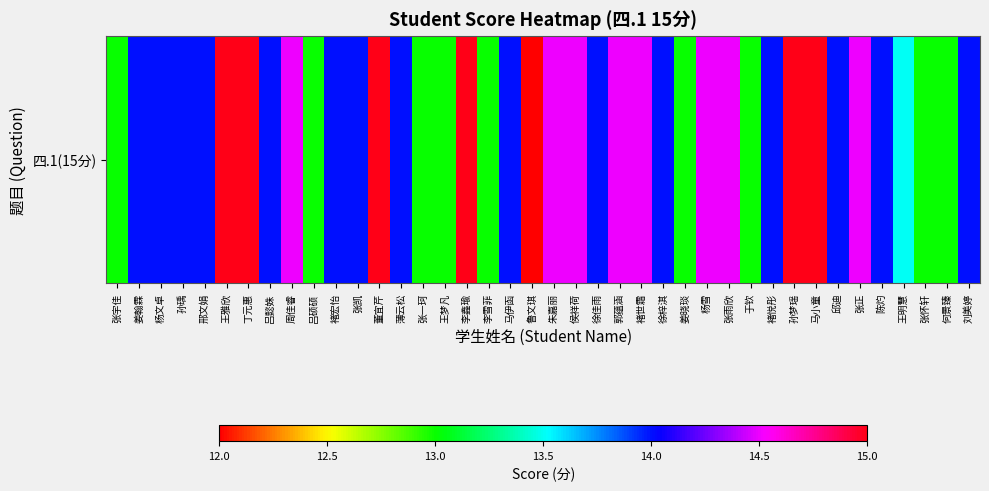

How many values are between 13 and 14?

25